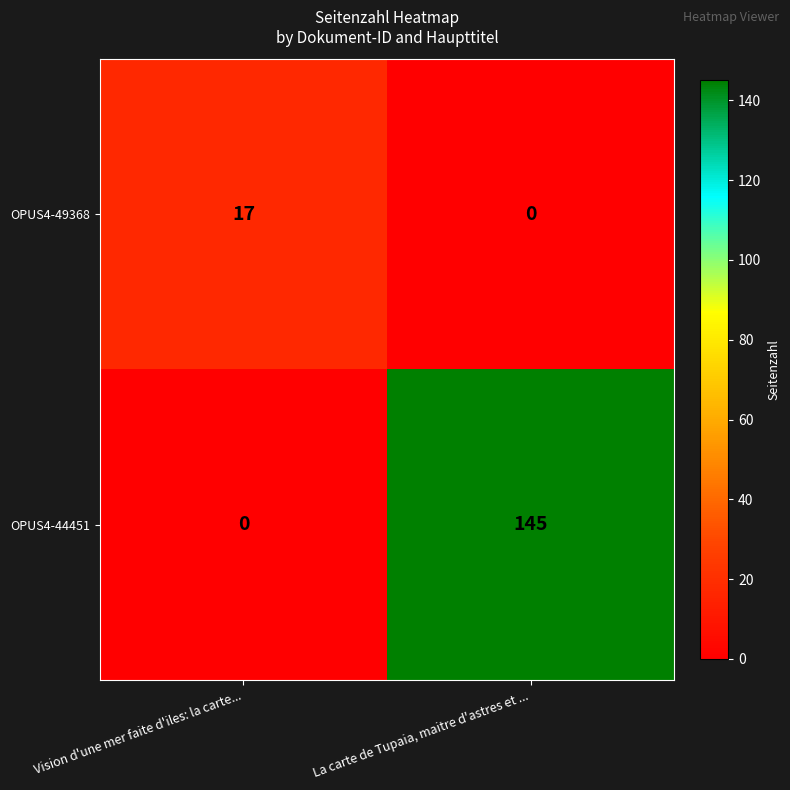

What is the highest value of the OPUS4-49368 series?

17